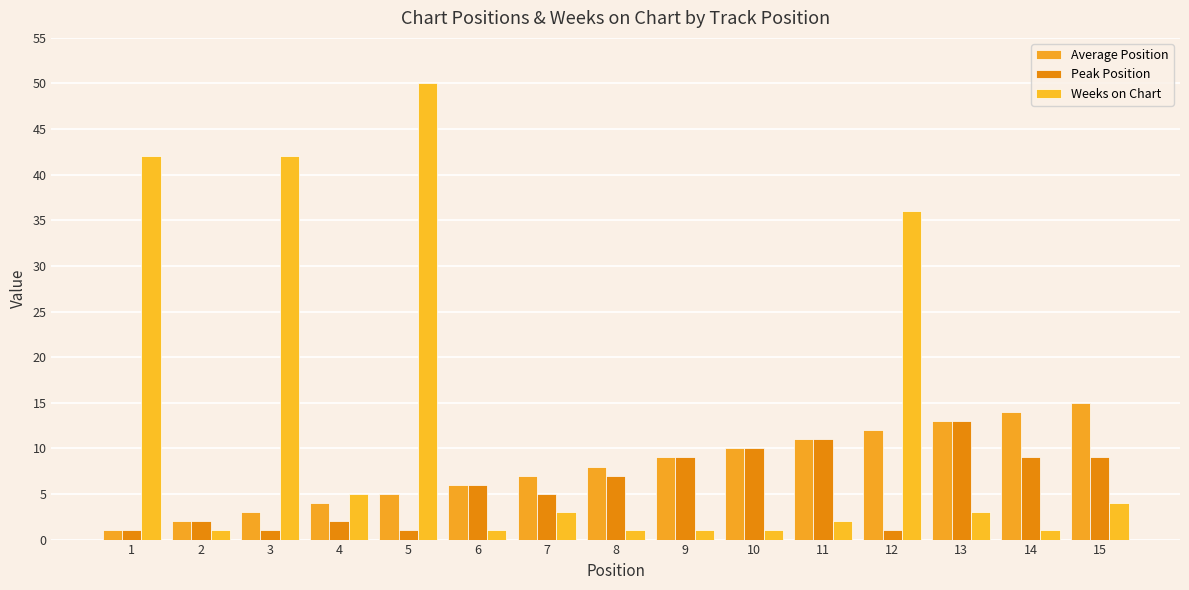

Reading right to left, what are all the values shown in this chart?

Average Position: 15	14	13	12	11	10	9	8	7	6	5	4	3	2	1
Peak Position: 9	9	13	1	11	10	9	7	5	6	1	2	1	2	1
Weeks on Chart: 4	1	3	36	2	1	1	1	3	1	50	5	42	1	42